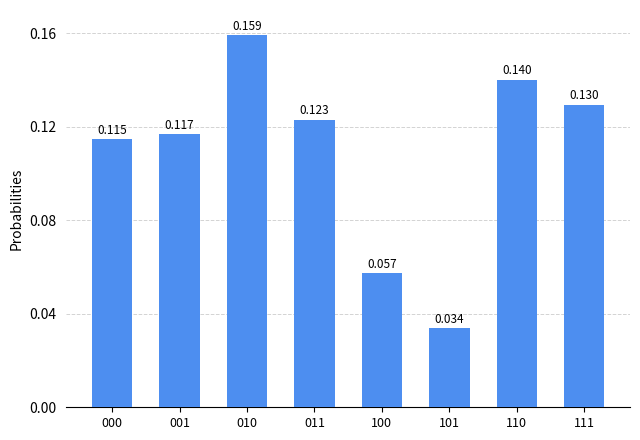

What is the average value?

0.1